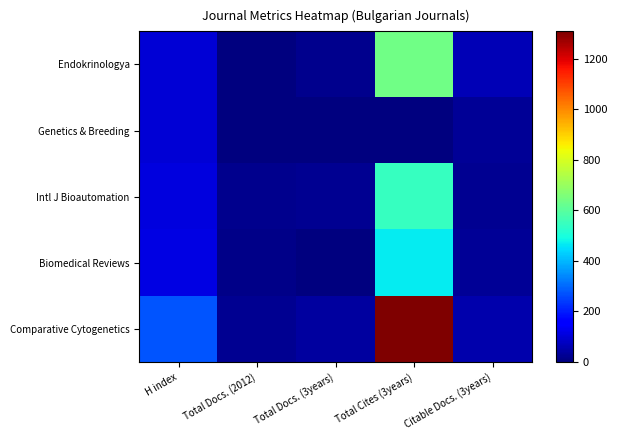

Reading left to right, extract all data points from this chart.

Endokrinologya: H index=100	Total Docs. (2012)=5	Total Docs. (3years)=20	Total Cites (3years)=637	Citable Docs. (3years)=65
Genetics & Breeding: H index=101	Total Docs. (2012)=1	Total Docs. (3years)=0	Total Cites (3years)=0	Citable Docs. (3years)=28
Intl J Bioautomation: H index=111	Total Docs. (2012)=16	Total Docs. (3years)=24	Total Cites (3years)=546	Citable Docs. (3years)=22
Biomedical Reviews: H index=114	Total Docs. (2012)=15	Total Docs. (3years)=5	Total Cites (3years)=470	Citable Docs. (3years)=29
Comparative Cytogenetics: H index=274	Total Docs. (2012)=25	Total Docs. (3years)=37	Total Cites (3years)=1309	Citable Docs. (3years)=54